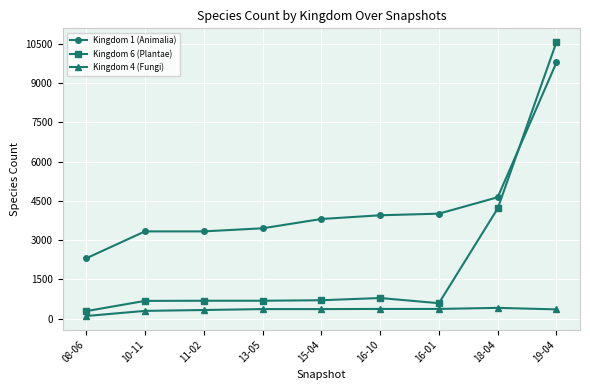

List the series in order of their peak value, highest first.

Kingdom 6 (Plantae), Kingdom 1 (Animalia), Kingdom 4 (Fungi)